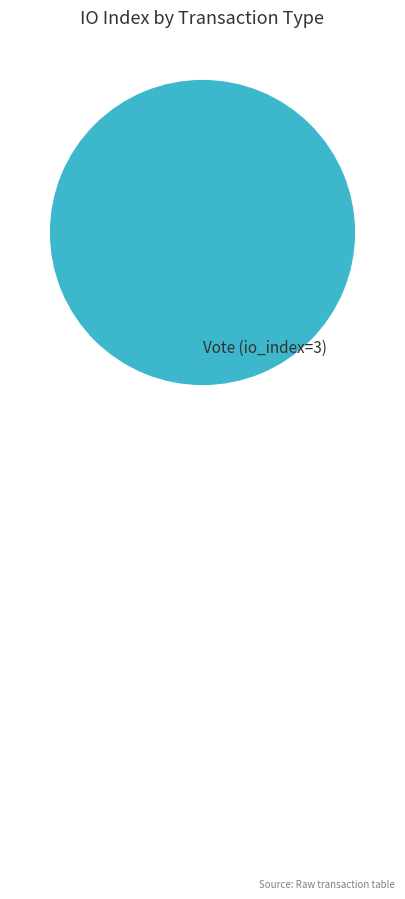

Is it true that Vote (io_index=3) is 100% of the pie?

True